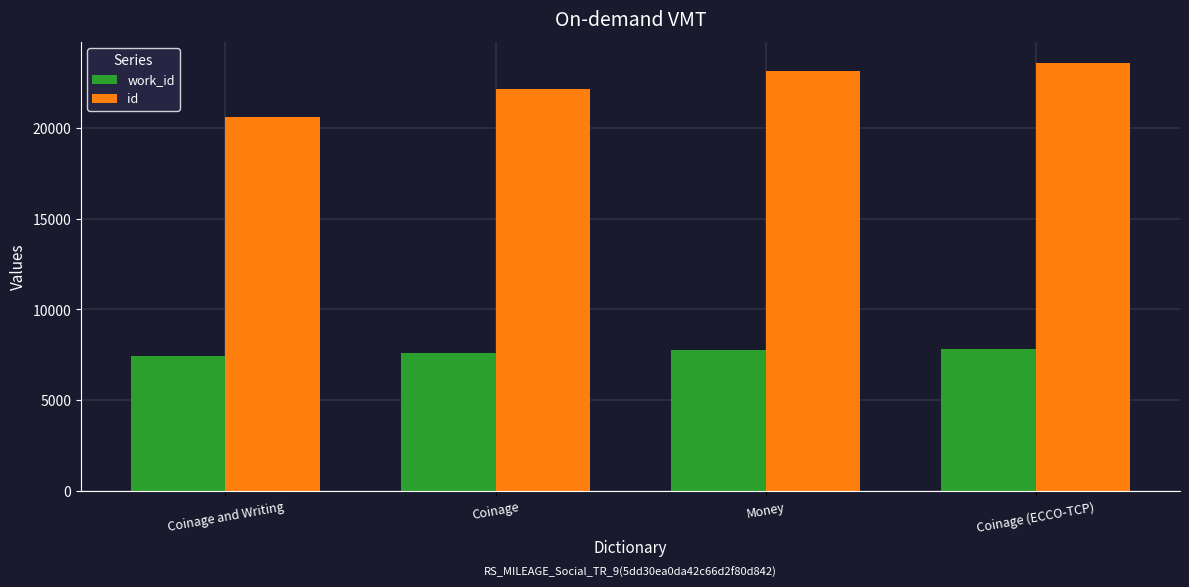

At which category is the sum across all series the highest?

Coinage (ECCO-TCP)